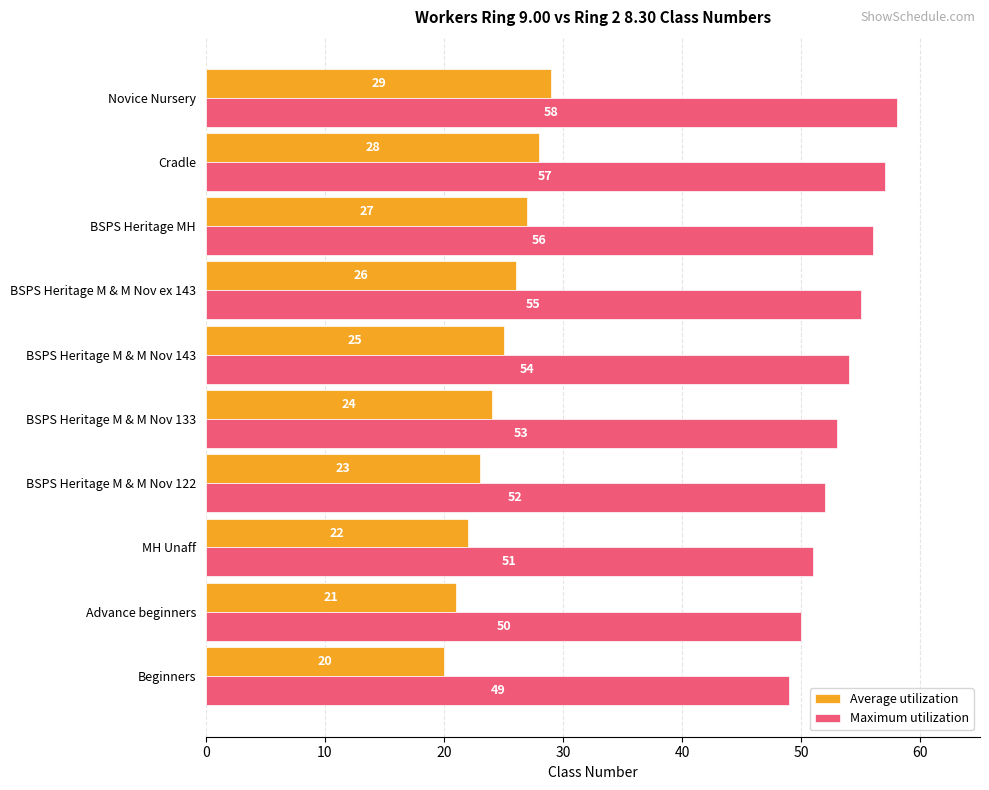

List the series in order of their overall mean, highest first.

Maximum utilization, Average utilization